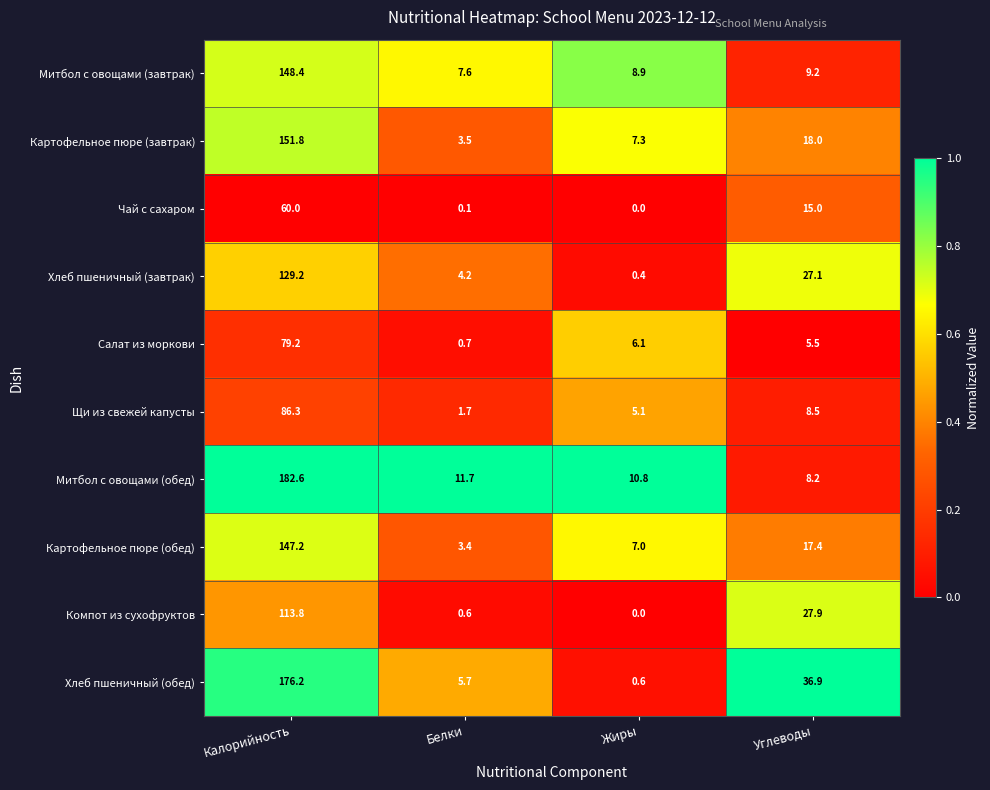

What is the difference between the Салат из моркови values at Углеводы and Калорийность?

73.7